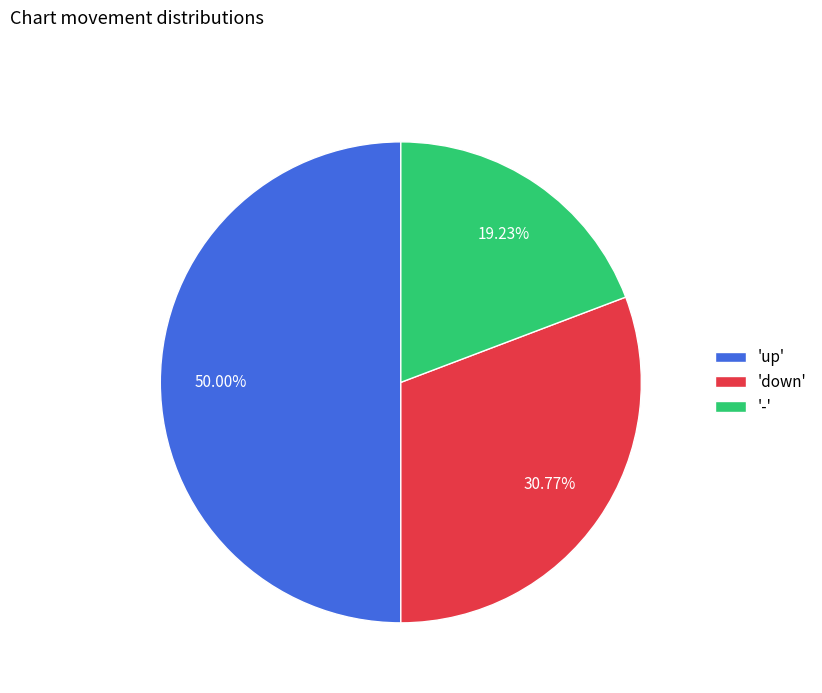

Do 'up' and 'down' together represent more than half of the pie?

Yes